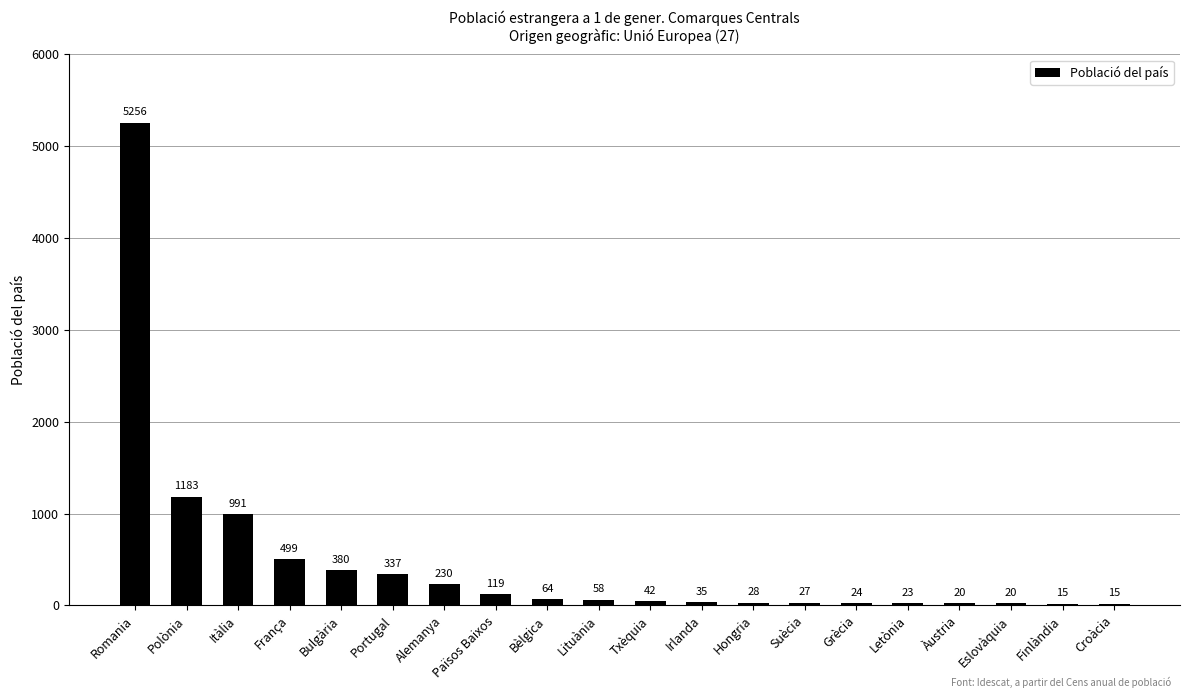

What is the sum of all values?

9366